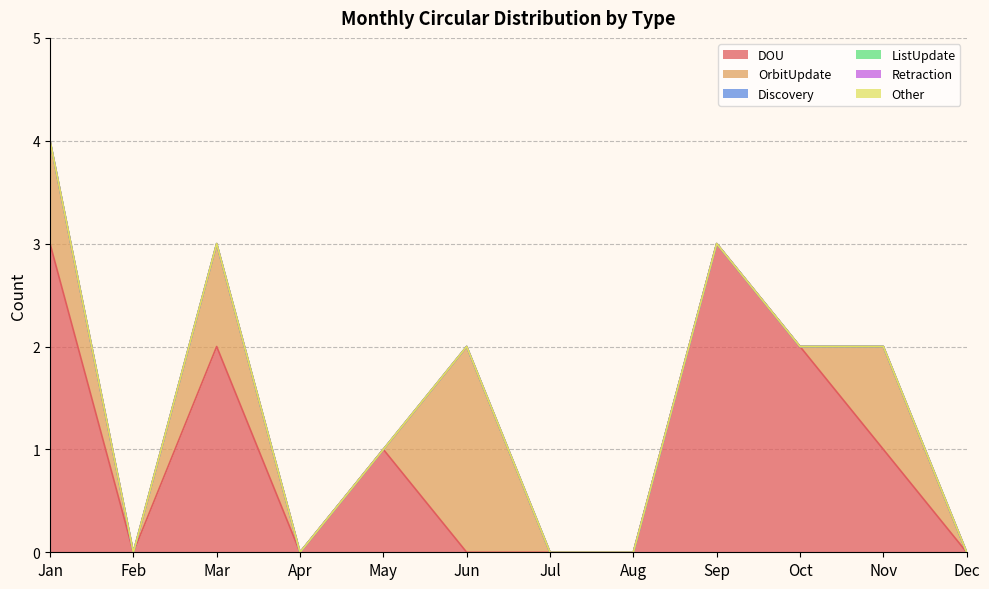

Is the value of DOU at Mar greater than the value of Discovery at Aug?

Yes